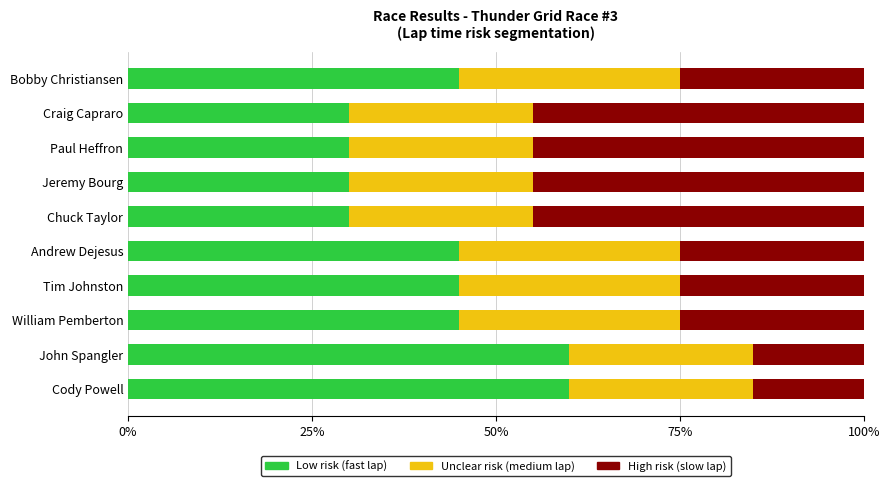

What is the total value across all series at Bobby Christiansen?

100